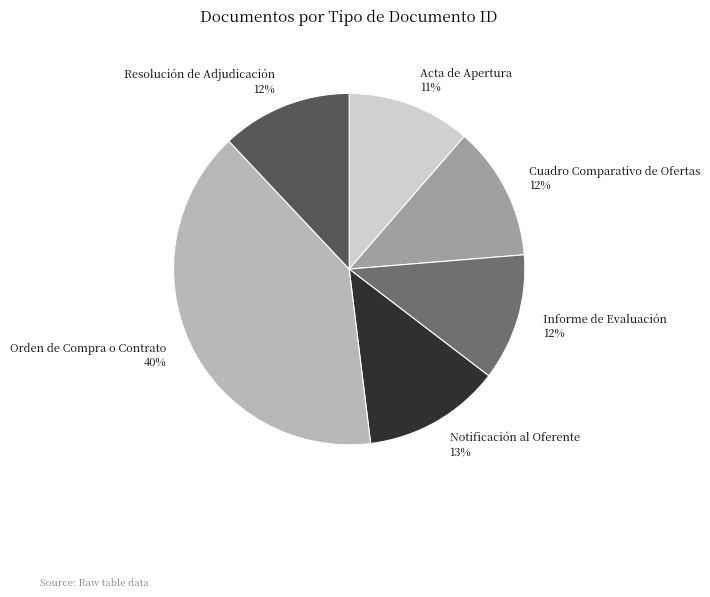

Do Cuadro Comparativo de Ofertas and Acta de Apertura together represent more than half of the pie?

No